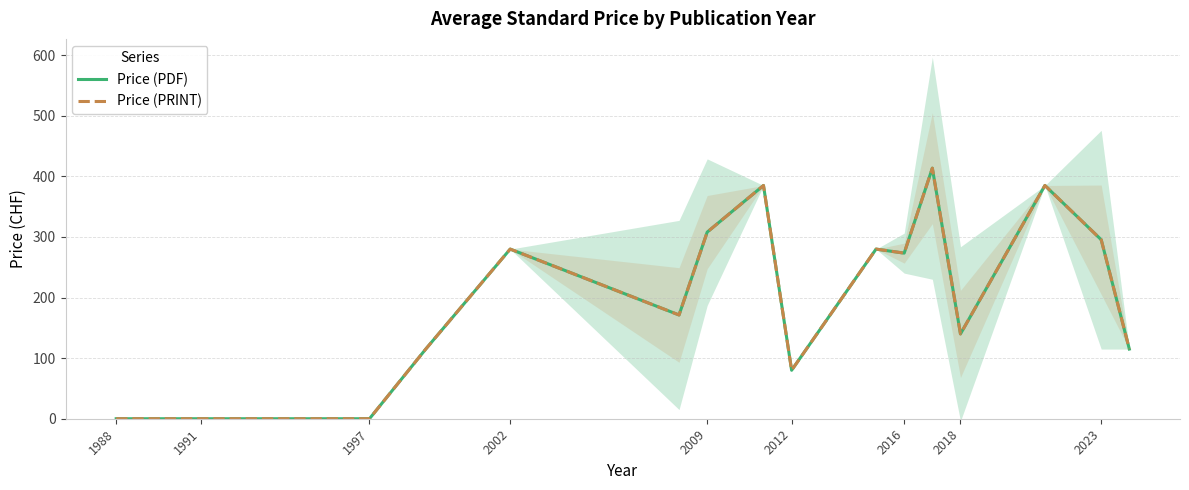

True or false: Price (PRINT) has more than 0 interior local peaks.

True